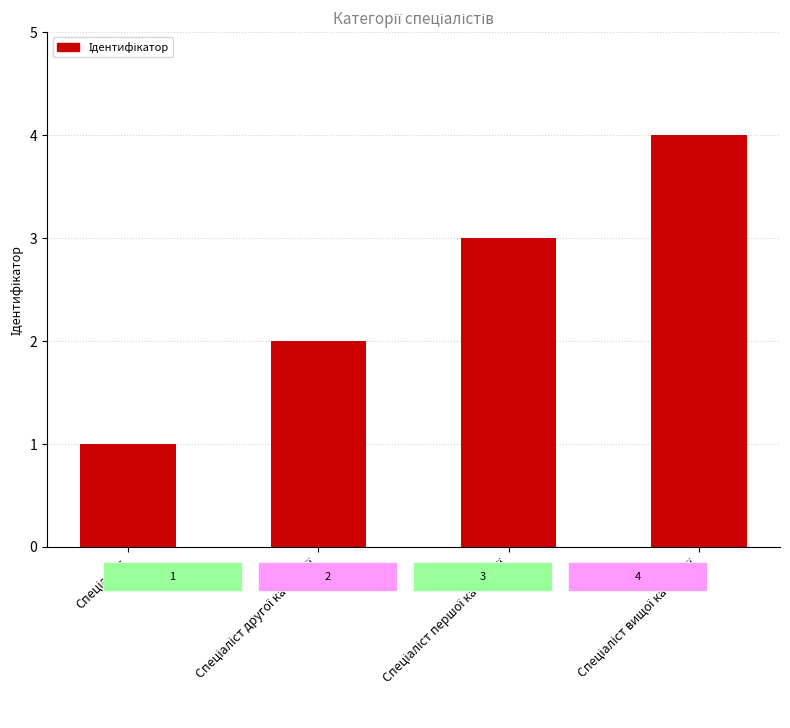

What is the sum of all values?

10